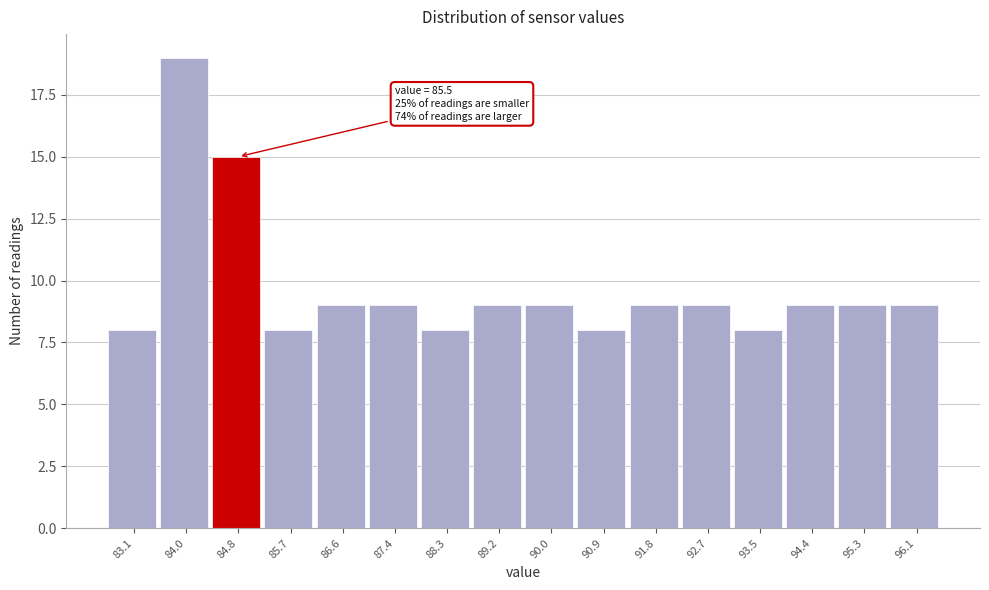

Reading right to left, extract all data points from this chart.

9	9	9	8	9	9	8	9	9	8	9	9	8	15	19	8